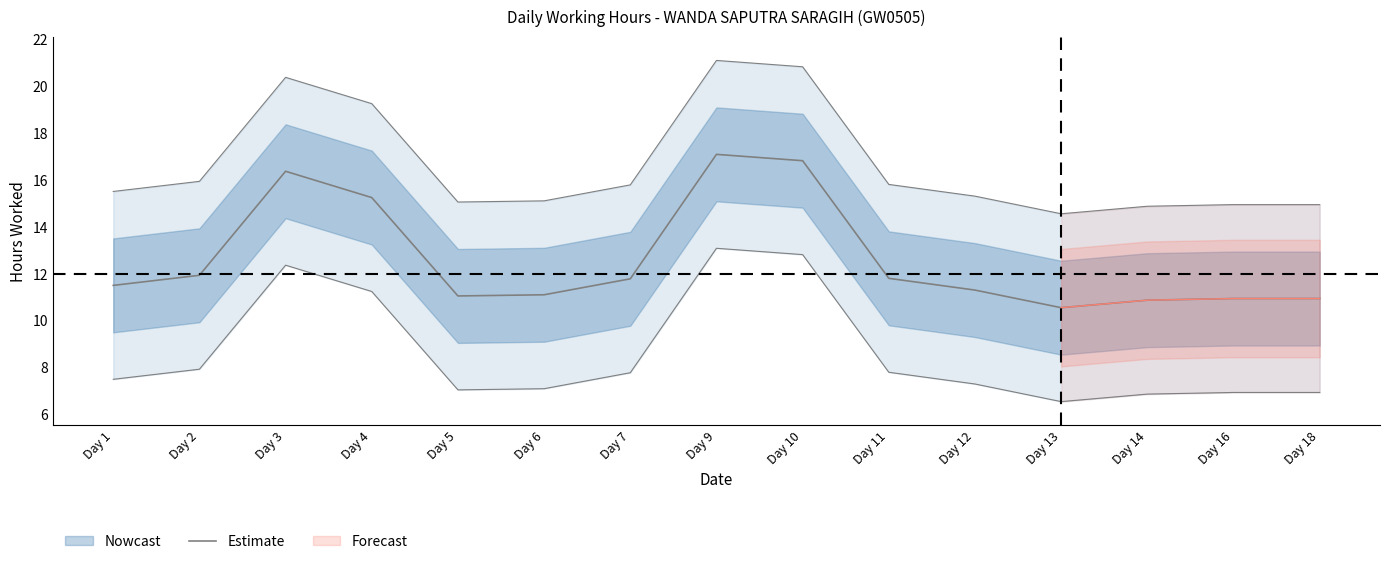

Is it true that the value at Day 7 is 20.4?

False